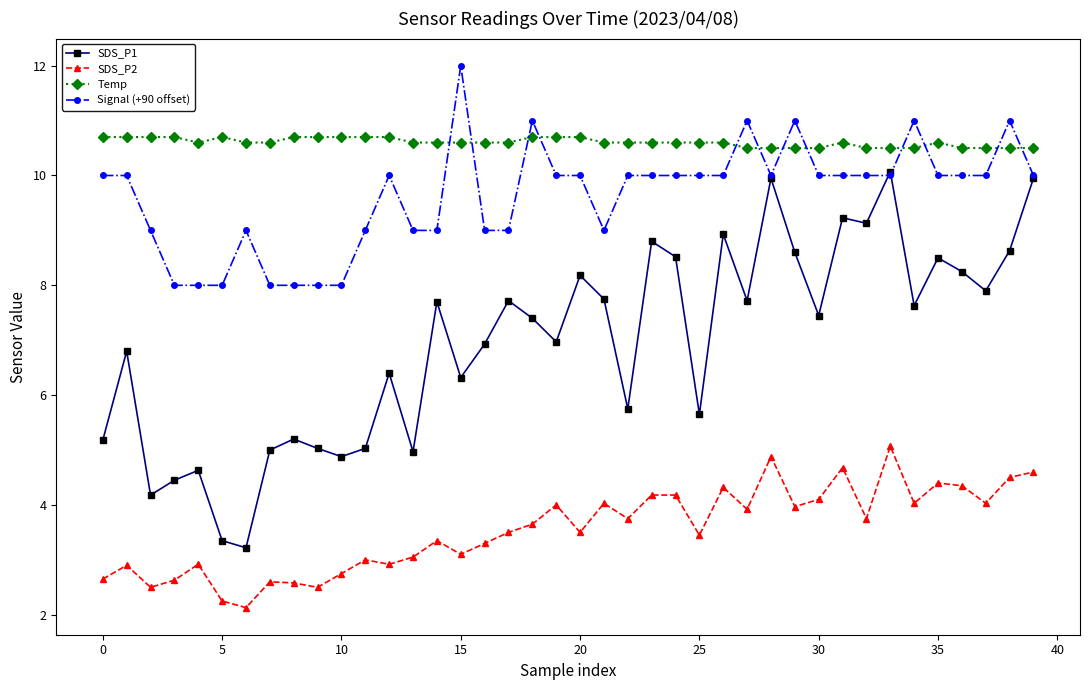

Does the chart display data point markers on the line(s)?

Yes